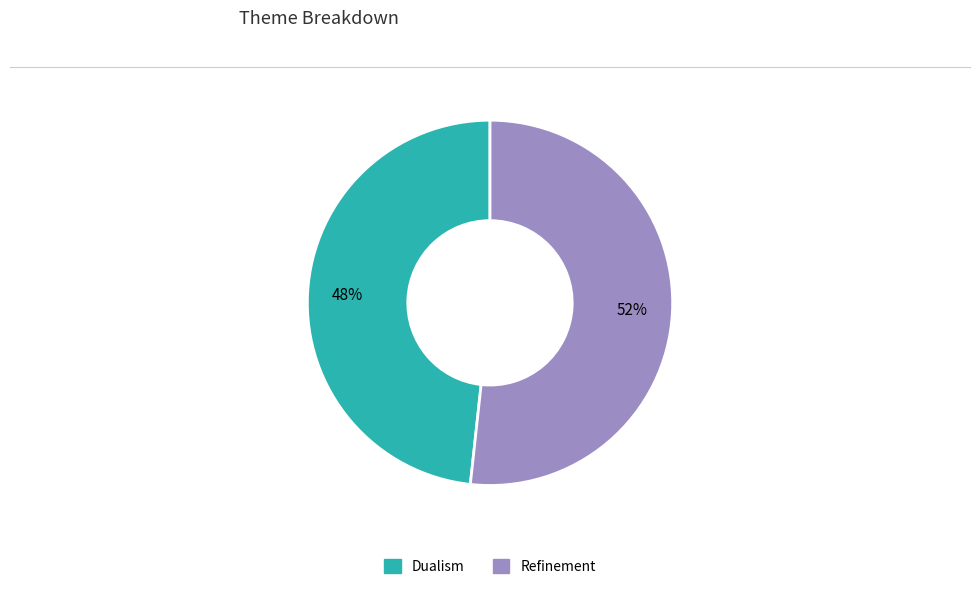

To the nearest percent, what portion does Refinement represent?

52%